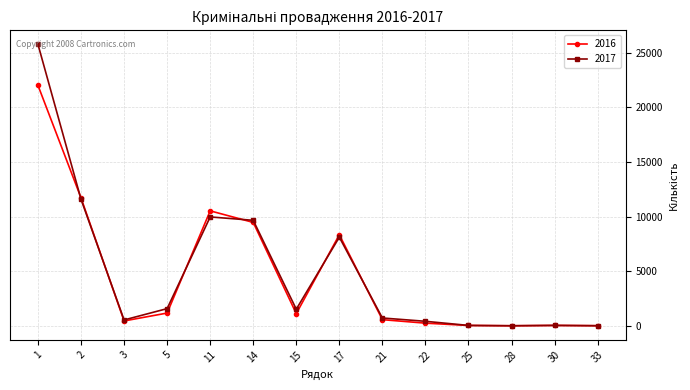

Between 2 and 11, which series saw the biggest shift?

2017